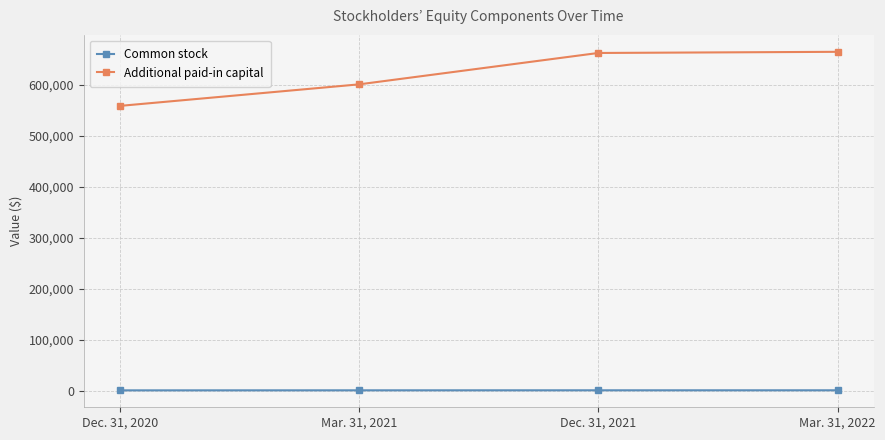

At how many categories does at least one series exceed 534544?

4